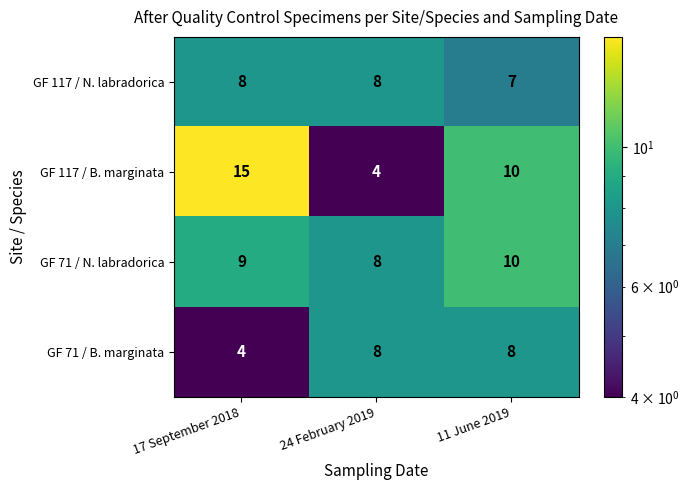

What is the difference between the highest and lowest values at 24 February 2019?

4